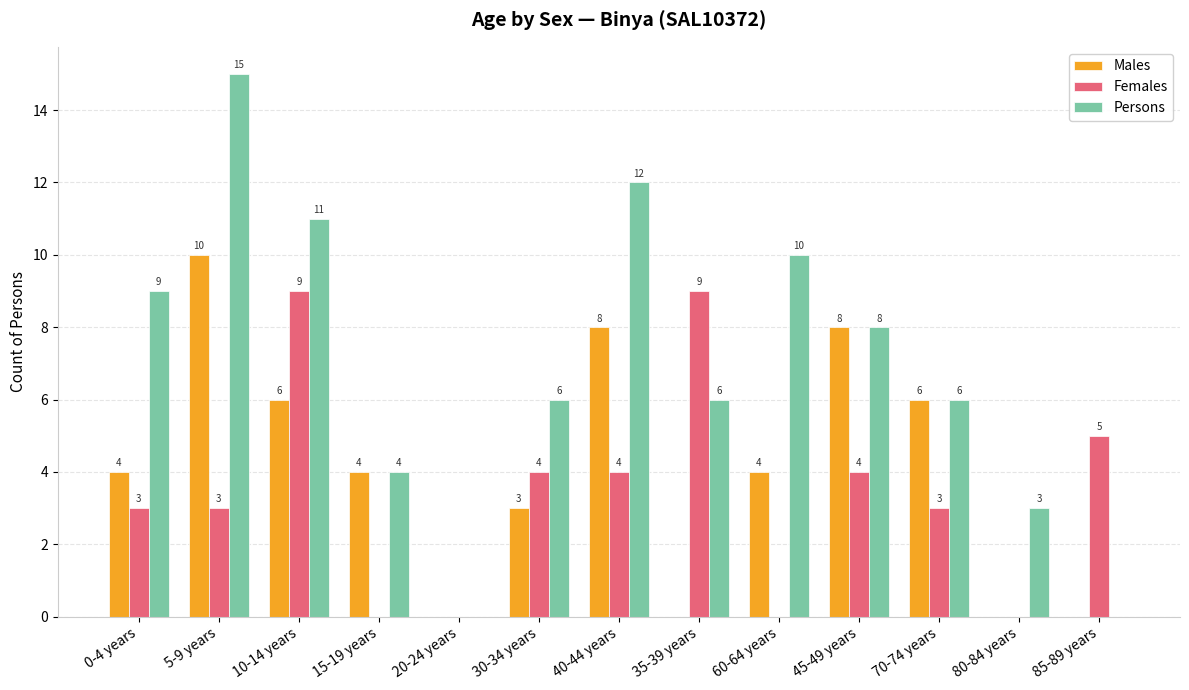

What is the maximum value shown in the chart?

15